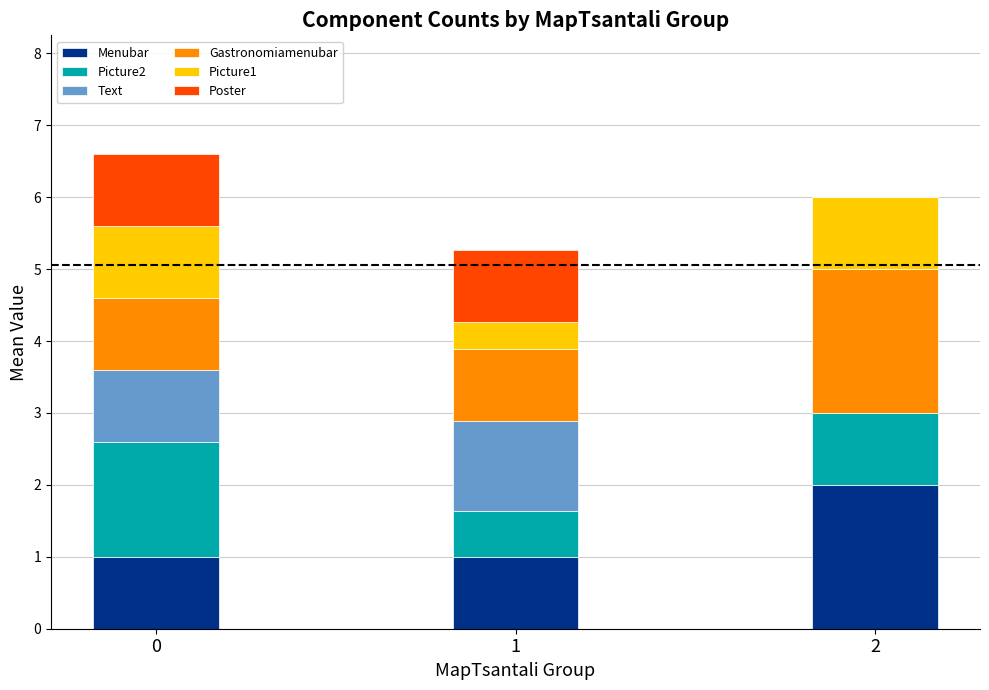

What is the maximum value for Menubar?

2.0